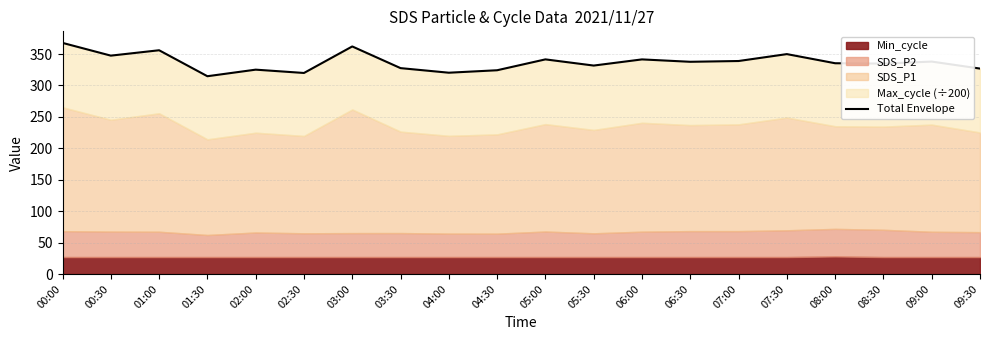

Which label corresponds to the smallest value in the chart?

01:30